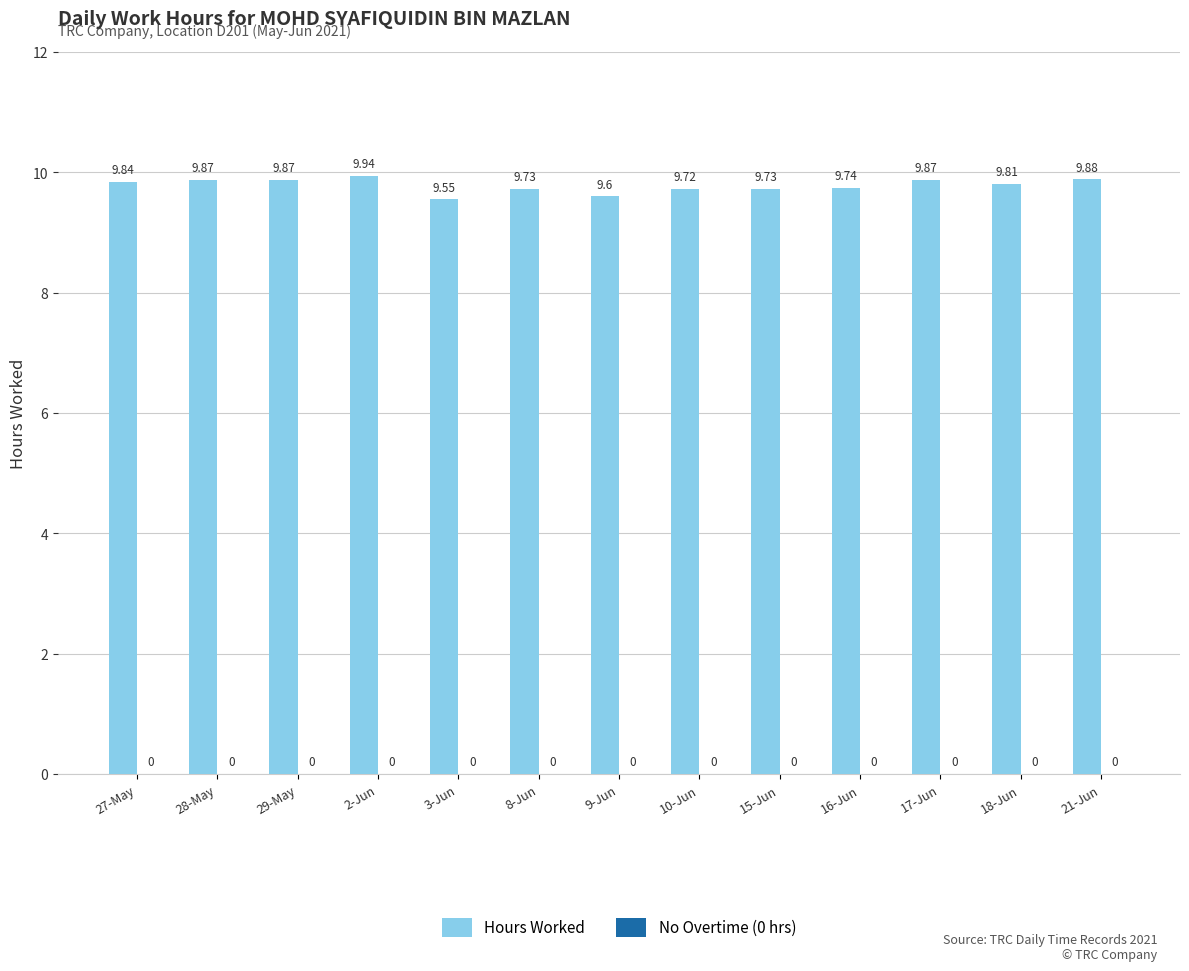

Between 2-Jun and 21-Jun, which is larger?

2-Jun